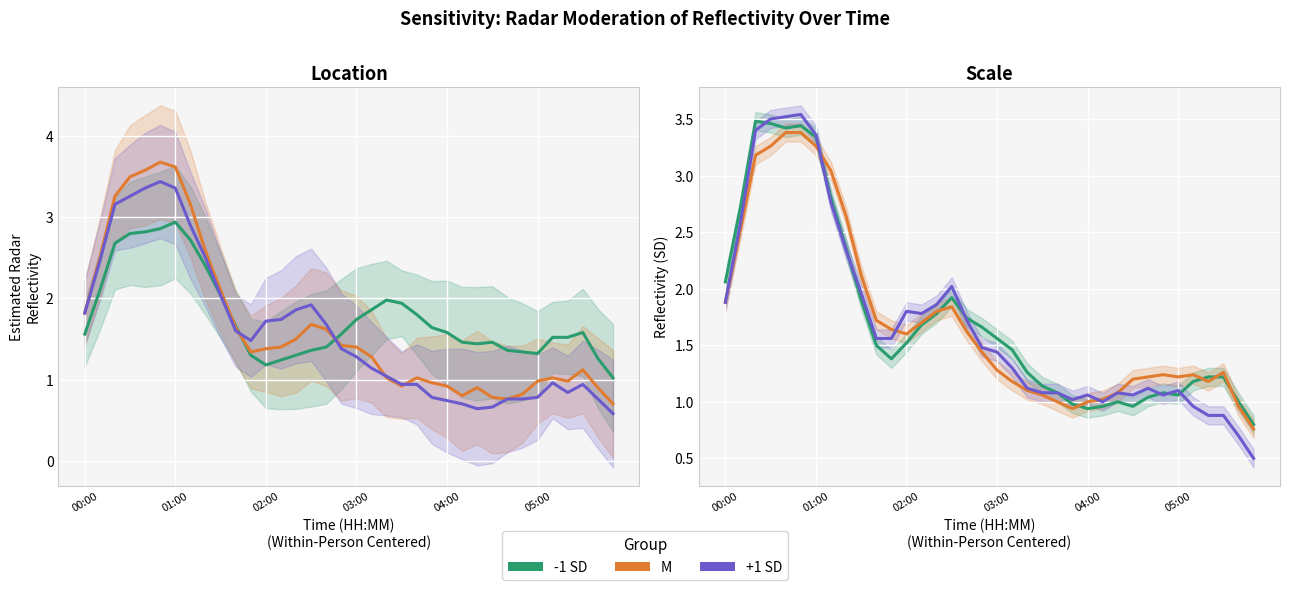

True or false: M and +1 SD cross at least once.

True